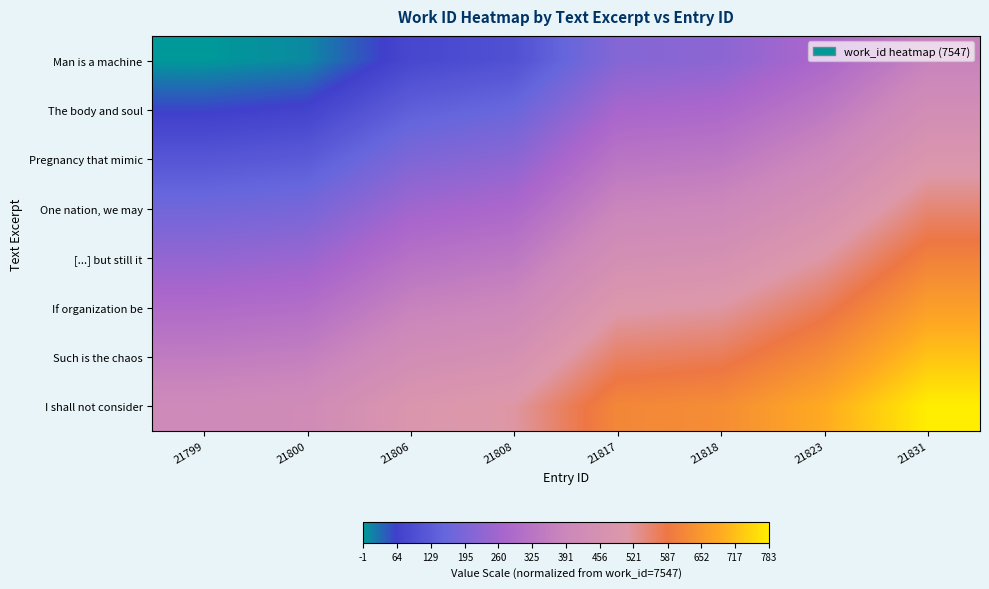

Reading left to right, transcribe all the data shown in this chart.

Man is a machine: 21799=-1.0	21800=10.7	21806=80.9	21808=104.3	21817=209.6	21818=221.3	21823=279.8	21831=373.4
The body and soul: 21799=57.5	21800=69.2	21806=139.4	21808=162.8	21817=268.1	21818=279.8	21823=338.3	21831=432.0
Pregnancy that mimic: 21799=116.0	21800=127.7	21806=197.9	21808=221.3	21817=326.6	21818=338.3	21823=396.9	21831=490.5
One nation, we may: 21799=174.5	21800=186.2	21806=256.4	21808=279.8	21817=385.1	21818=396.9	21823=455.4	21831=549.0
[...] but still it: 21799=233.0	21800=244.7	21806=314.9	21808=338.3	21817=443.7	21818=455.4	21823=513.9	21831=607.5
If organization be: 21799=291.5	21800=303.2	21806=373.4	21808=396.9	21817=502.2	21818=513.9	21823=572.4	21831=666.0
Such is the chaos: 21799=350.0	21800=361.7	21806=432.0	21808=455.4	21817=560.7	21818=572.4	21823=630.9	21831=724.5
I shall not consider: 21799=408.6	21800=420.3	21806=490.5	21808=513.9	21817=619.2	21818=630.9	21823=689.4	21831=783.0